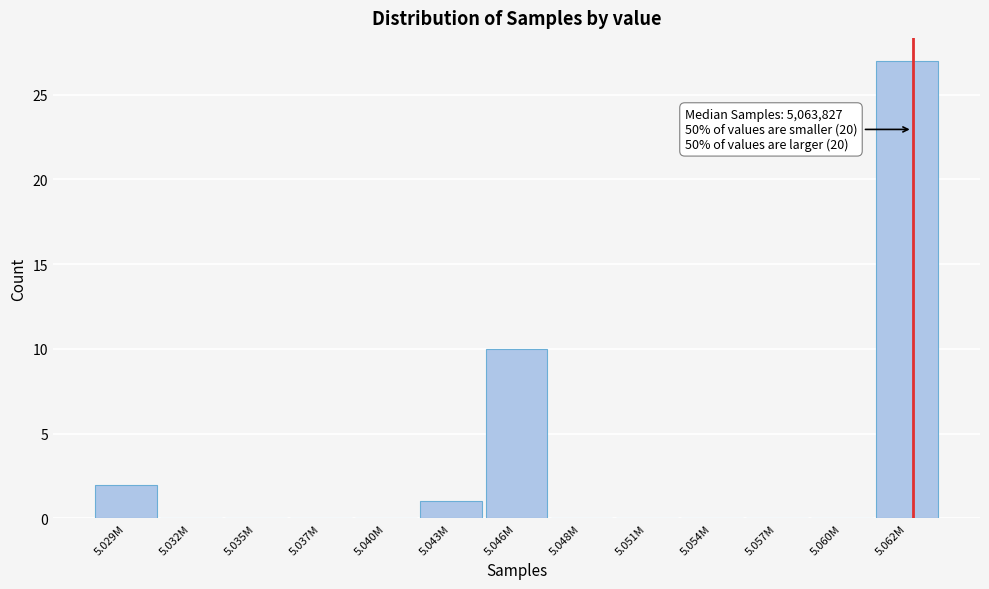

Reading left to right, extract all data points from this chart.

5.029M=2	5.032M=0	5.035M=0	5.037M=0	5.040M=0	5.043M=1	5.046M=10	5.048M=0	5.051M=0	5.054M=0	5.057M=0	5.060M=0	5.062M=27